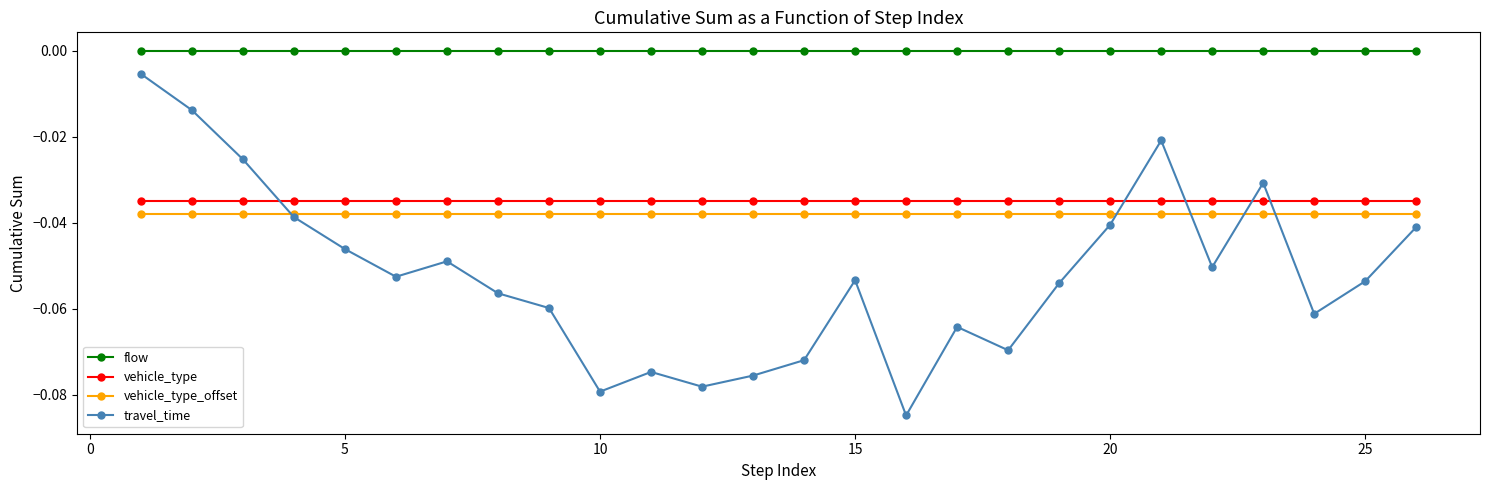

Count the number of categories in the chart.

26